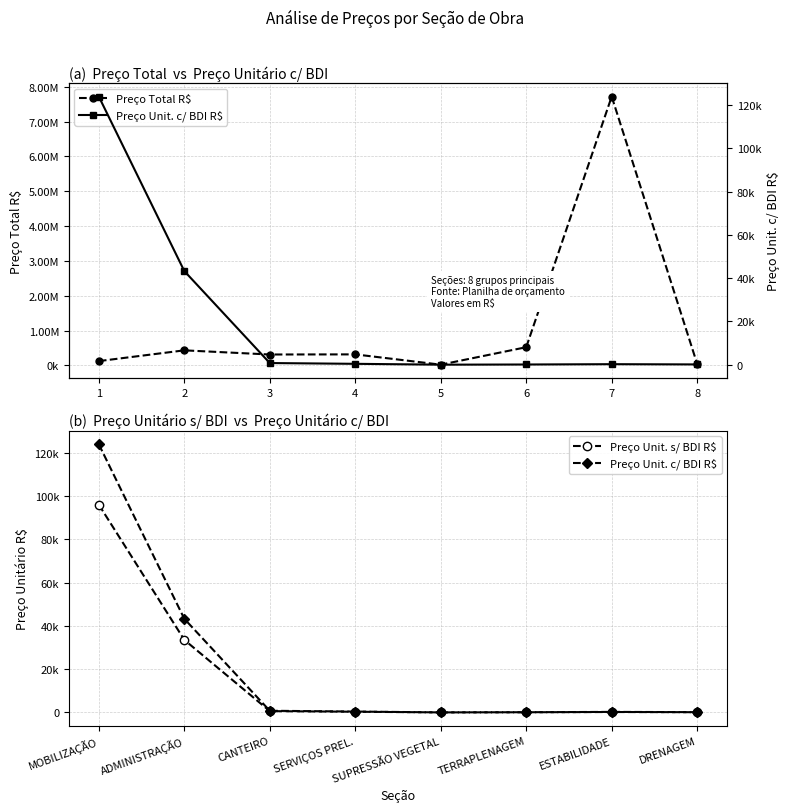

The value of Preço Unit. s/ BDI R$ at ADMINISTRAÇÃO is 23206.7. True or false?

False